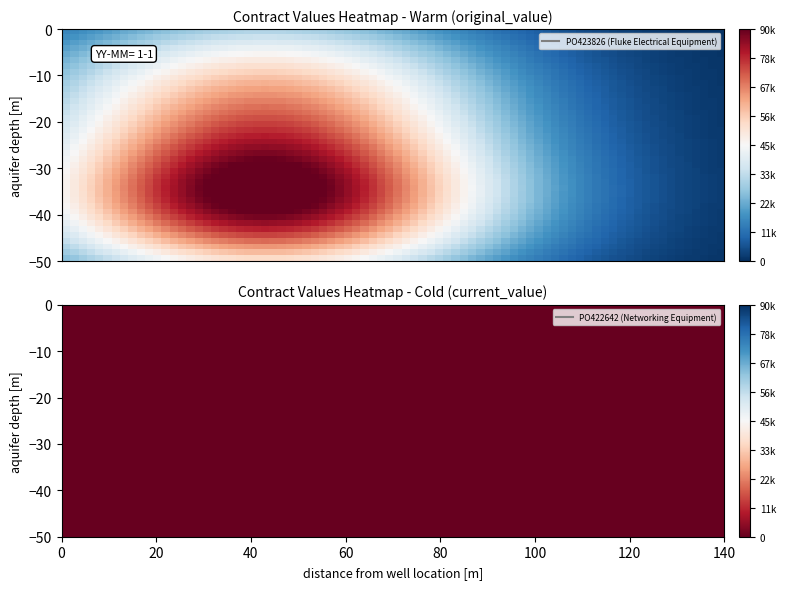

The PO423826 series shows 0.0 at current_value. True or false?

True